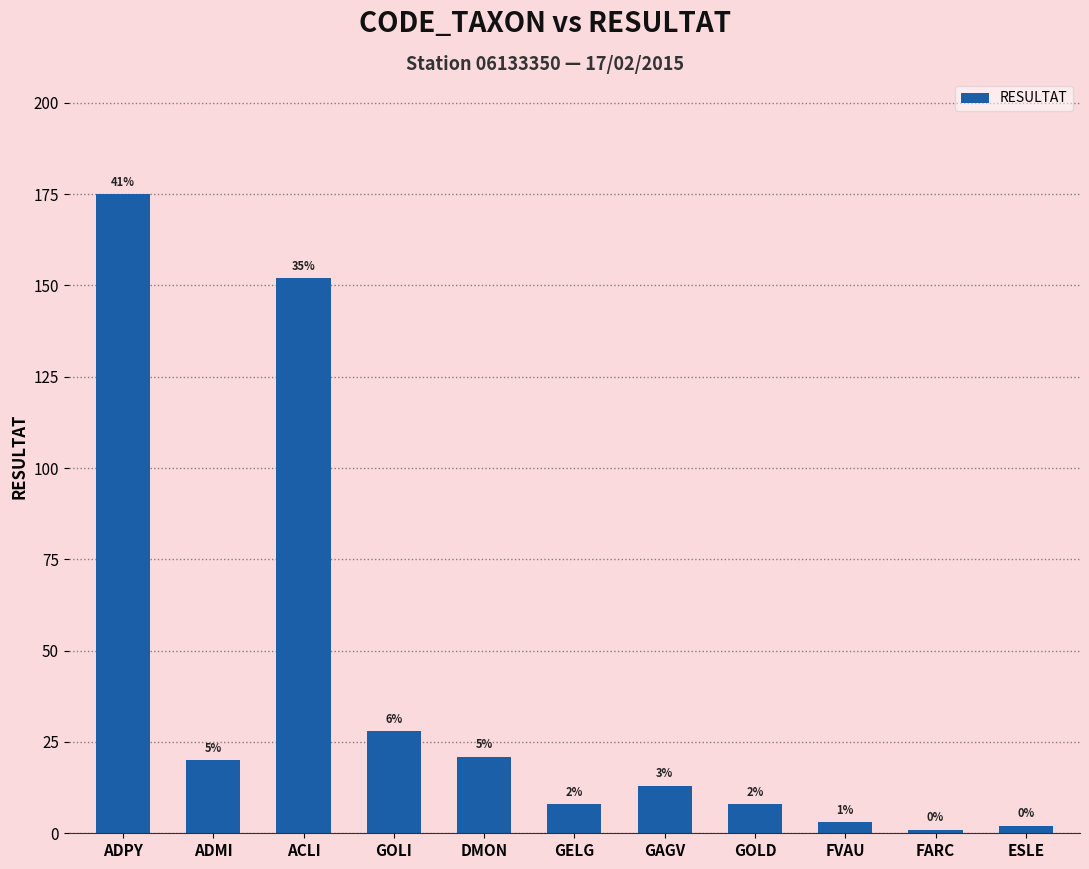

Does the chart contain any negative values?

No